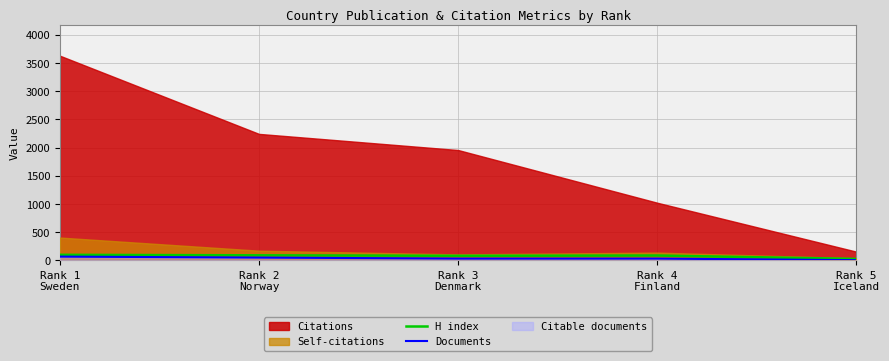

What is the maximum value for H index?

100